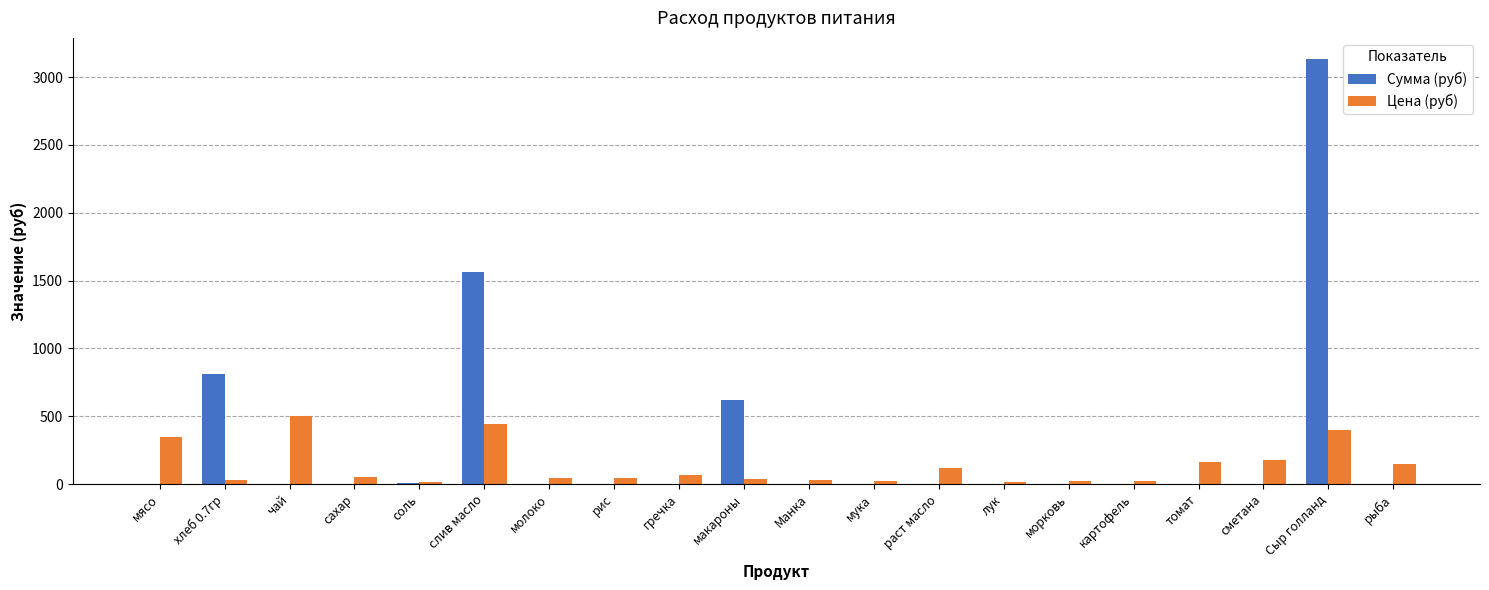

What is the sum of all Цена (руб) values?

2708.8